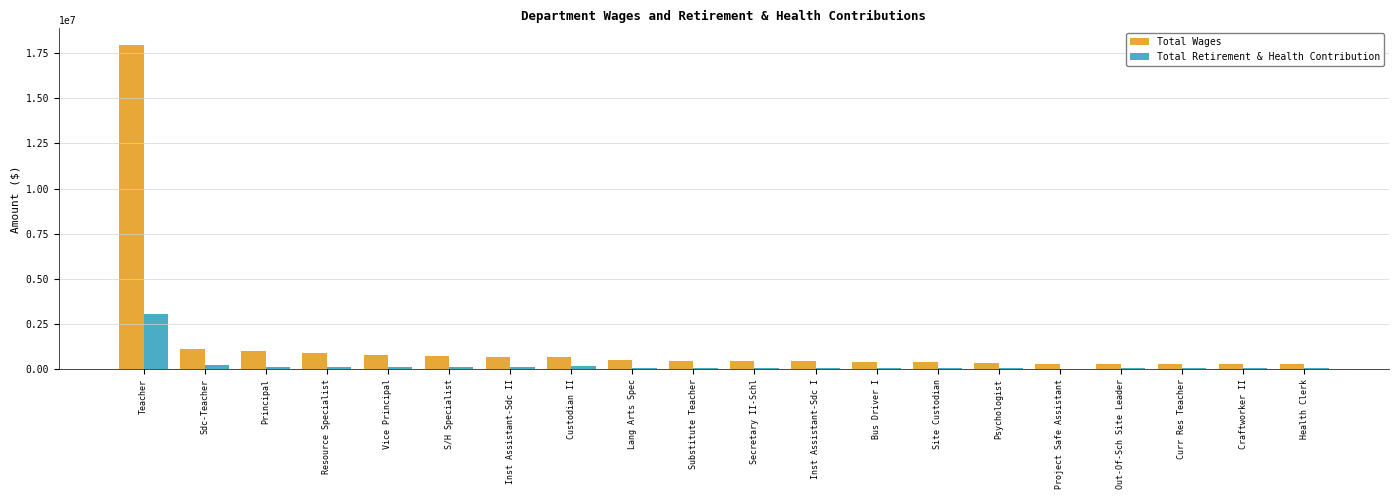

The Total Retirement & Health Contribution series shows 3080548 at Teacher. True or false?

True